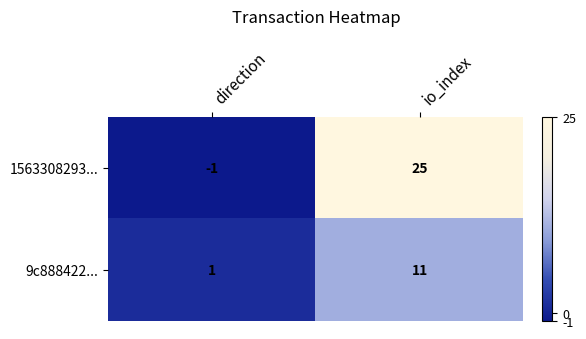

What is the difference between the highest and lowest values at direction?

2